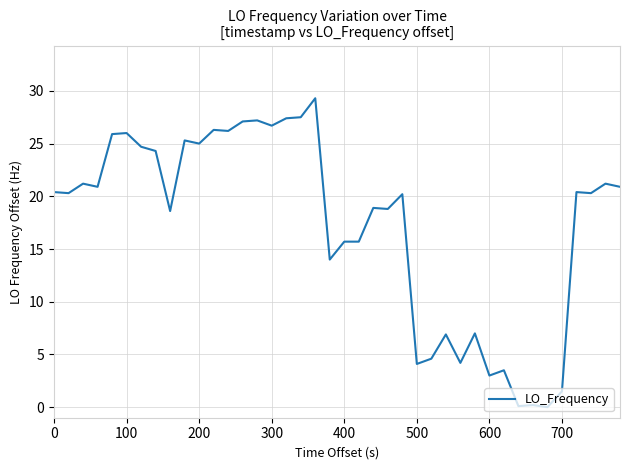

True or false: the data has more than 1 interior local peaks.

True